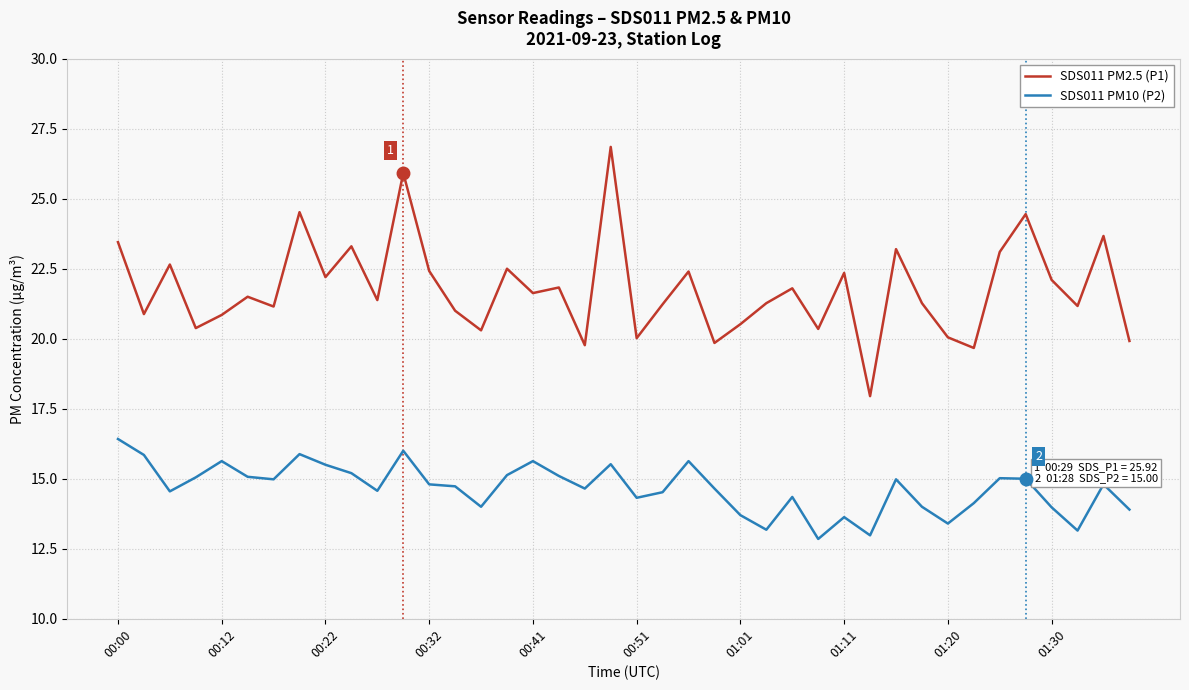

How many lines are shown in the chart?

2